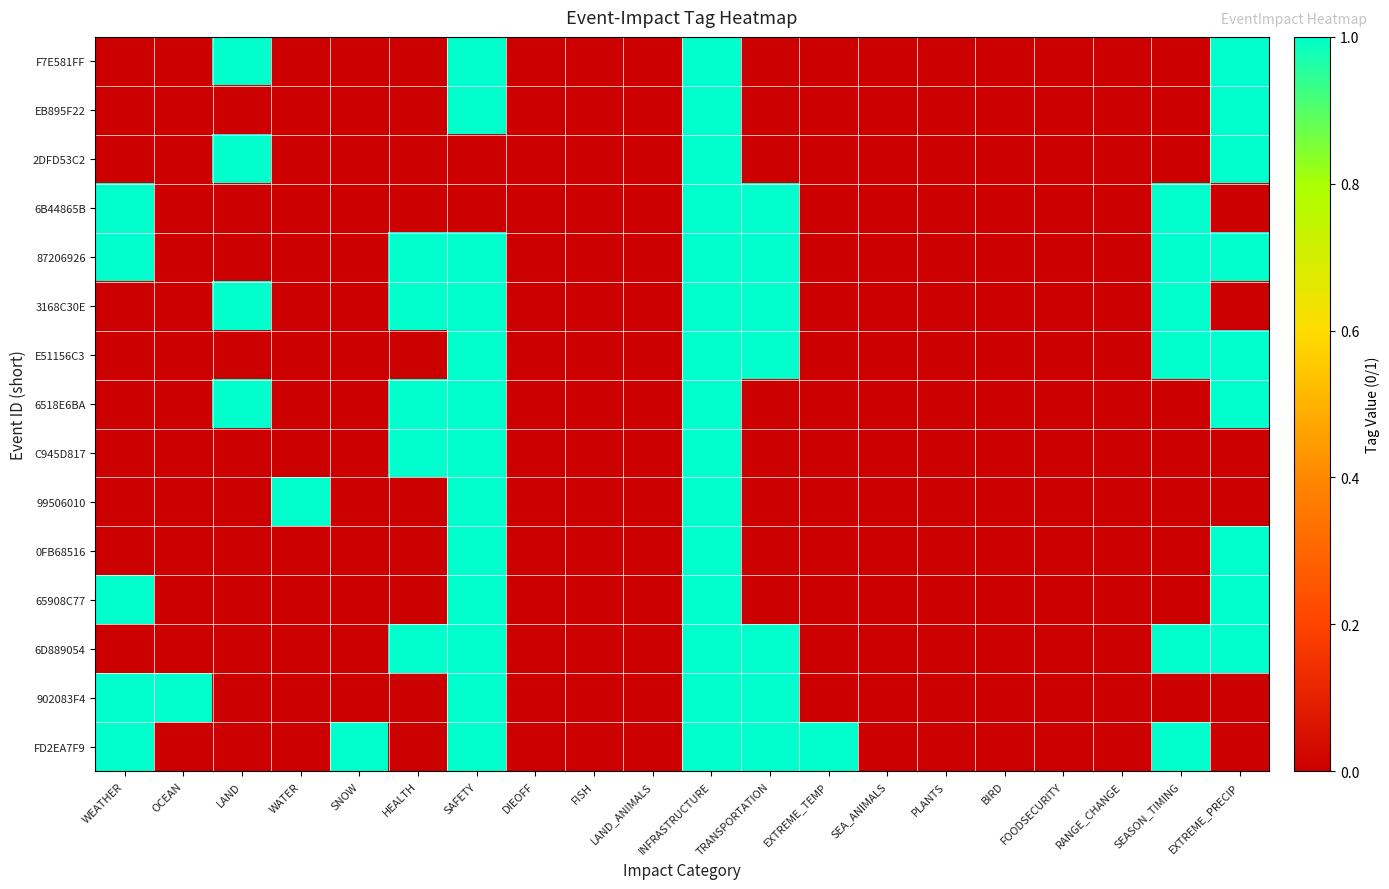

Reading left to right, extract all data points from this chart.

F7E581FF: WEATHER=0	OCEAN=0	LAND=1	WATER=0	SNOW=0	HEALTH=0	SAFETY=1	DIEOFF=0	FISH=0	LAND_ANIMALS=0	INFRASTRUCTURE=1	TRANSPORTATION=0	EXTREME_TEMP=0	SEA_ANIMALS=0	PLANTS=0	BIRD=0	FOODSECURITY=0	RANGE_CHANGE=0	SEASON_TIMING=0	EXTREME_PRECIP=1
EB895F22: WEATHER=0	OCEAN=0	LAND=0	WATER=0	SNOW=0	HEALTH=0	SAFETY=1	DIEOFF=0	FISH=0	LAND_ANIMALS=0	INFRASTRUCTURE=1	TRANSPORTATION=0	EXTREME_TEMP=0	SEA_ANIMALS=0	PLANTS=0	BIRD=0	FOODSECURITY=0	RANGE_CHANGE=0	SEASON_TIMING=0	EXTREME_PRECIP=1
2DFD53C2: WEATHER=0	OCEAN=0	LAND=1	WATER=0	SNOW=0	HEALTH=0	SAFETY=0	DIEOFF=0	FISH=0	LAND_ANIMALS=0	INFRASTRUCTURE=1	TRANSPORTATION=0	EXTREME_TEMP=0	SEA_ANIMALS=0	PLANTS=0	BIRD=0	FOODSECURITY=0	RANGE_CHANGE=0	SEASON_TIMING=0	EXTREME_PRECIP=1
6B44865B: WEATHER=1	OCEAN=0	LAND=0	WATER=0	SNOW=0	HEALTH=0	SAFETY=0	DIEOFF=0	FISH=0	LAND_ANIMALS=0	INFRASTRUCTURE=1	TRANSPORTATION=1	EXTREME_TEMP=0	SEA_ANIMALS=0	PLANTS=0	BIRD=0	FOODSECURITY=0	RANGE_CHANGE=0	SEASON_TIMING=1	EXTREME_PRECIP=0
87206926: WEATHER=1	OCEAN=0	LAND=0	WATER=0	SNOW=0	HEALTH=1	SAFETY=1	DIEOFF=0	FISH=0	LAND_ANIMALS=0	INFRASTRUCTURE=1	TRANSPORTATION=1	EXTREME_TEMP=0	SEA_ANIMALS=0	PLANTS=0	BIRD=0	FOODSECURITY=0	RANGE_CHANGE=0	SEASON_TIMING=1	EXTREME_PRECIP=1
3168C30E: WEATHER=0	OCEAN=0	LAND=1	WATER=0	SNOW=0	HEALTH=1	SAFETY=1	DIEOFF=0	FISH=0	LAND_ANIMALS=0	INFRASTRUCTURE=1	TRANSPORTATION=1	EXTREME_TEMP=0	SEA_ANIMALS=0	PLANTS=0	BIRD=0	FOODSECURITY=0	RANGE_CHANGE=0	SEASON_TIMING=1	EXTREME_PRECIP=0
E51156C3: WEATHER=0	OCEAN=0	LAND=0	WATER=0	SNOW=0	HEALTH=0	SAFETY=1	DIEOFF=0	FISH=0	LAND_ANIMALS=0	INFRASTRUCTURE=1	TRANSPORTATION=1	EXTREME_TEMP=0	SEA_ANIMALS=0	PLANTS=0	BIRD=0	FOODSECURITY=0	RANGE_CHANGE=0	SEASON_TIMING=1	EXTREME_PRECIP=1
6518E6BA: WEATHER=0	OCEAN=0	LAND=1	WATER=0	SNOW=0	HEALTH=1	SAFETY=1	DIEOFF=0	FISH=0	LAND_ANIMALS=0	INFRASTRUCTURE=1	TRANSPORTATION=0	EXTREME_TEMP=0	SEA_ANIMALS=0	PLANTS=0	BIRD=0	FOODSECURITY=0	RANGE_CHANGE=0	SEASON_TIMING=0	EXTREME_PRECIP=1
C945D817: WEATHER=0	OCEAN=0	LAND=0	WATER=0	SNOW=0	HEALTH=1	SAFETY=1	DIEOFF=0	FISH=0	LAND_ANIMALS=0	INFRASTRUCTURE=1	TRANSPORTATION=0	EXTREME_TEMP=0	SEA_ANIMALS=0	PLANTS=0	BIRD=0	FOODSECURITY=0	RANGE_CHANGE=0	SEASON_TIMING=0	EXTREME_PRECIP=0
99506010: WEATHER=0	OCEAN=0	LAND=0	WATER=1	SNOW=0	HEALTH=0	SAFETY=1	DIEOFF=0	FISH=0	LAND_ANIMALS=0	INFRASTRUCTURE=1	TRANSPORTATION=0	EXTREME_TEMP=0	SEA_ANIMALS=0	PLANTS=0	BIRD=0	FOODSECURITY=0	RANGE_CHANGE=0	SEASON_TIMING=0	EXTREME_PRECIP=0
0FB68516: WEATHER=0	OCEAN=0	LAND=0	WATER=0	SNOW=0	HEALTH=0	SAFETY=1	DIEOFF=0	FISH=0	LAND_ANIMALS=0	INFRASTRUCTURE=1	TRANSPORTATION=0	EXTREME_TEMP=0	SEA_ANIMALS=0	PLANTS=0	BIRD=0	FOODSECURITY=0	RANGE_CHANGE=0	SEASON_TIMING=0	EXTREME_PRECIP=1
65908C77: WEATHER=1	OCEAN=0	LAND=0	WATER=0	SNOW=0	HEALTH=0	SAFETY=1	DIEOFF=0	FISH=0	LAND_ANIMALS=0	INFRASTRUCTURE=1	TRANSPORTATION=0	EXTREME_TEMP=0	SEA_ANIMALS=0	PLANTS=0	BIRD=0	FOODSECURITY=0	RANGE_CHANGE=0	SEASON_TIMING=0	EXTREME_PRECIP=1
6D889054: WEATHER=0	OCEAN=0	LAND=0	WATER=0	SNOW=0	HEALTH=1	SAFETY=1	DIEOFF=0	FISH=0	LAND_ANIMALS=0	INFRASTRUCTURE=1	TRANSPORTATION=1	EXTREME_TEMP=0	SEA_ANIMALS=0	PLANTS=0	BIRD=0	FOODSECURITY=0	RANGE_CHANGE=0	SEASON_TIMING=1	EXTREME_PRECIP=1
902083F4: WEATHER=1	OCEAN=1	LAND=0	WATER=0	SNOW=0	HEALTH=0	SAFETY=1	DIEOFF=0	FISH=0	LAND_ANIMALS=0	INFRASTRUCTURE=1	TRANSPORTATION=1	EXTREME_TEMP=0	SEA_ANIMALS=0	PLANTS=0	BIRD=0	FOODSECURITY=0	RANGE_CHANGE=0	SEASON_TIMING=0	EXTREME_PRECIP=0
FD2EA7F9: WEATHER=1	OCEAN=0	LAND=0	WATER=0	SNOW=1	HEALTH=0	SAFETY=1	DIEOFF=0	FISH=0	LAND_ANIMALS=0	INFRASTRUCTURE=1	TRANSPORTATION=1	EXTREME_TEMP=1	SEA_ANIMALS=0	PLANTS=0	BIRD=0	FOODSECURITY=0	RANGE_CHANGE=0	SEASON_TIMING=1	EXTREME_PRECIP=0